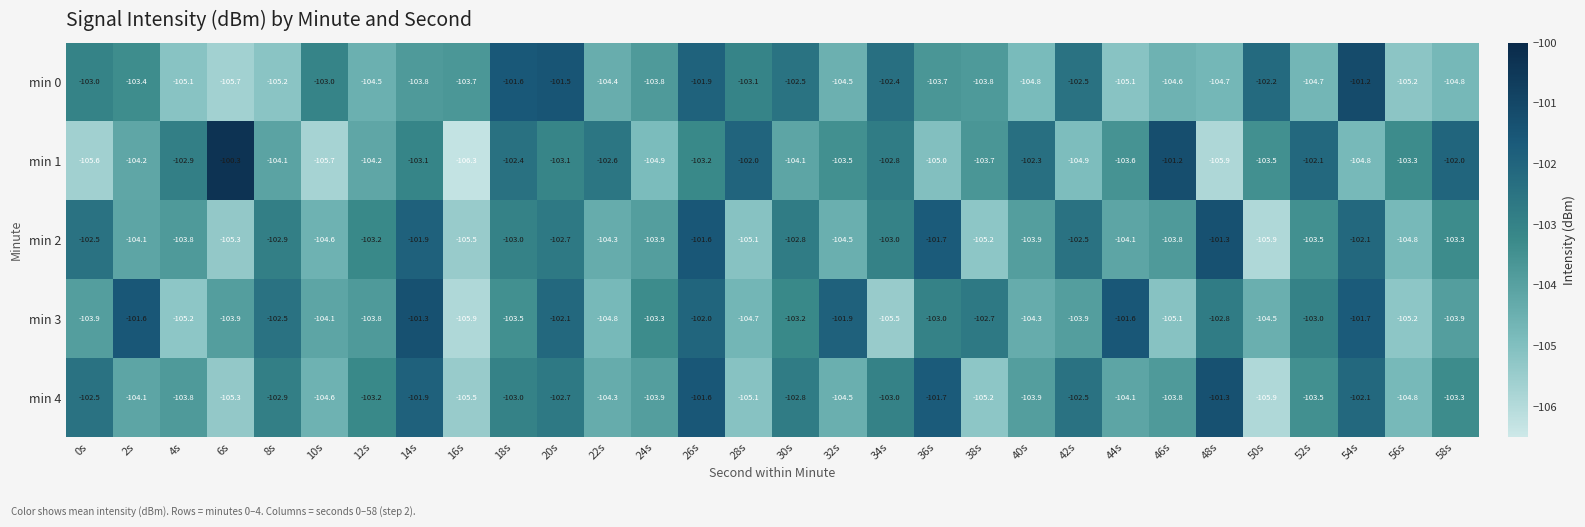

What is the smallest value displayed?

-106.3